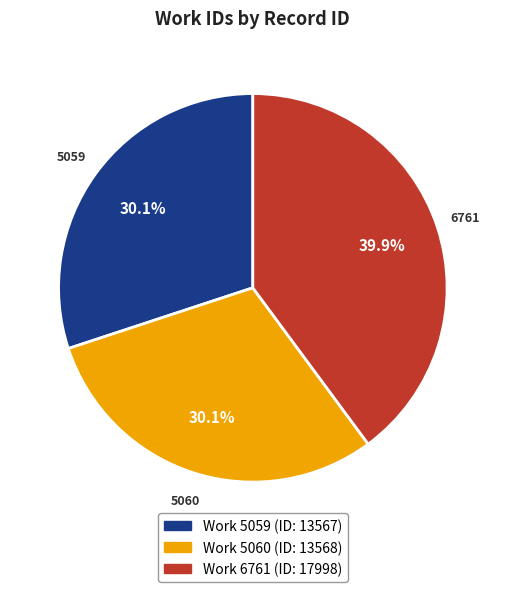

Is there a majority slice in this chart?

No